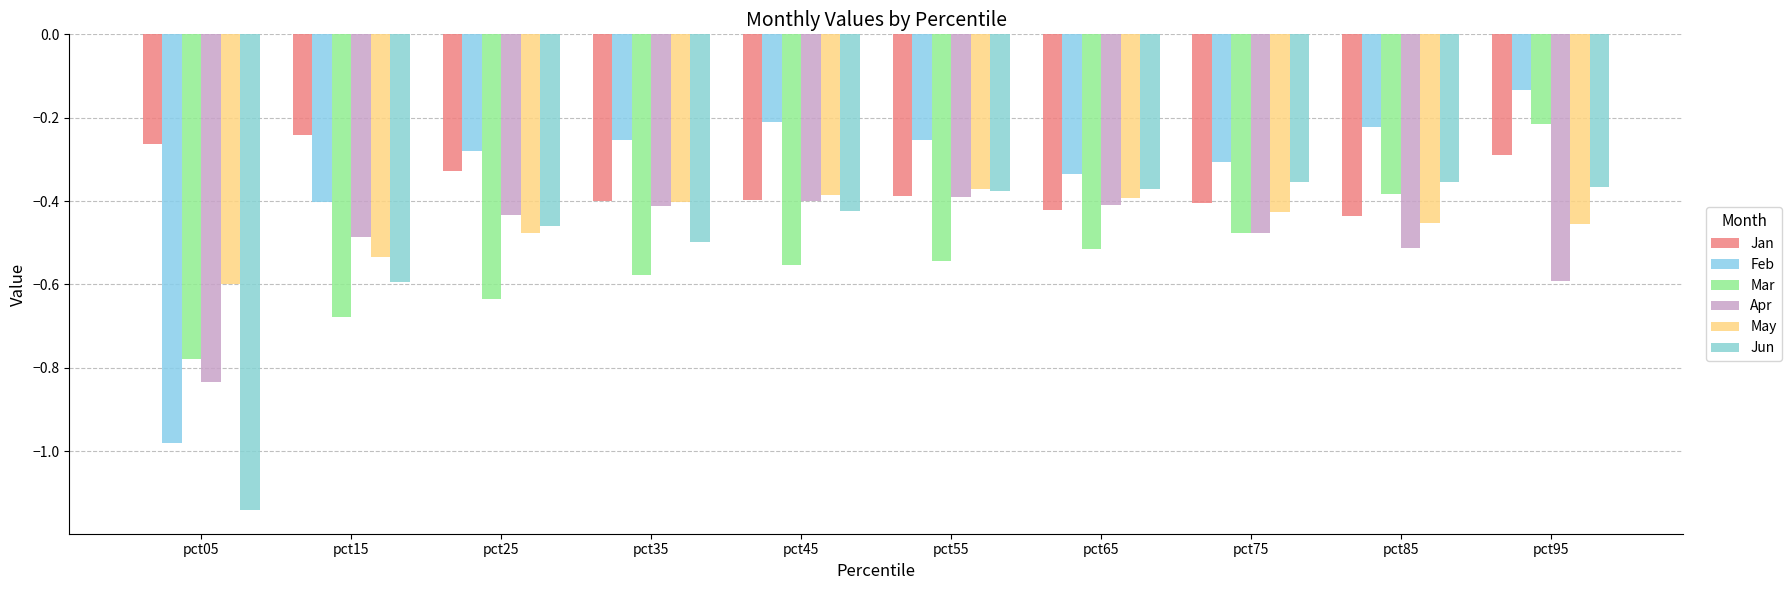

How many data points does each series have?

10